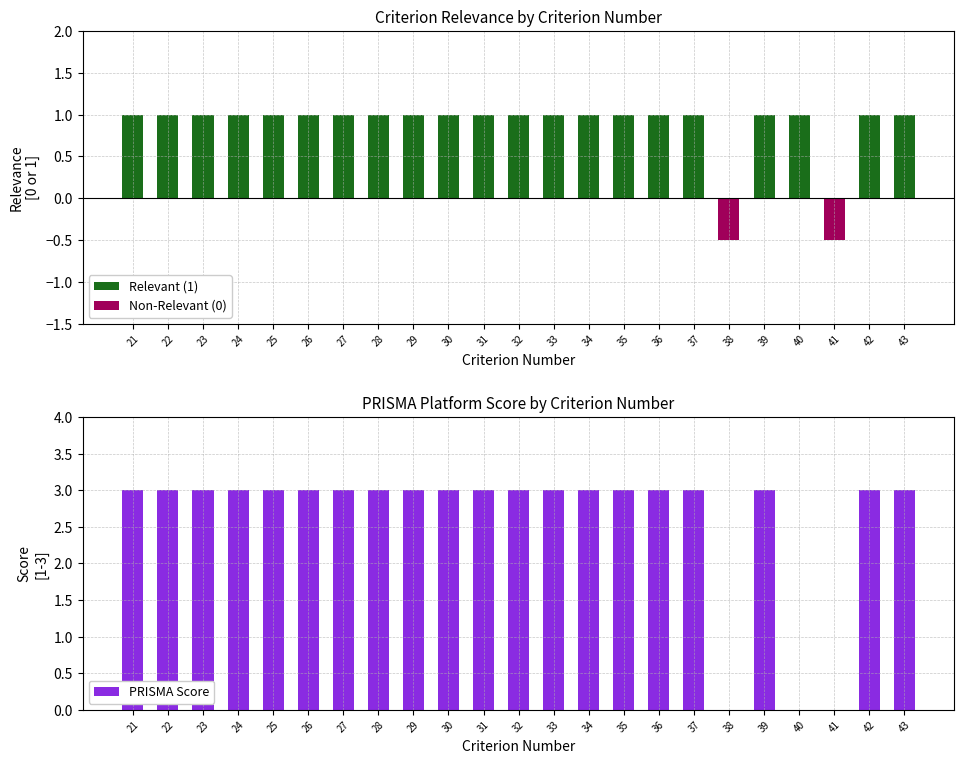

Reading left to right, list all the values displayed in this chart.

3	3	3	3	3	3	3	3	3	3	3	3	3	3	3	3	3	0	3	0	0	3	3